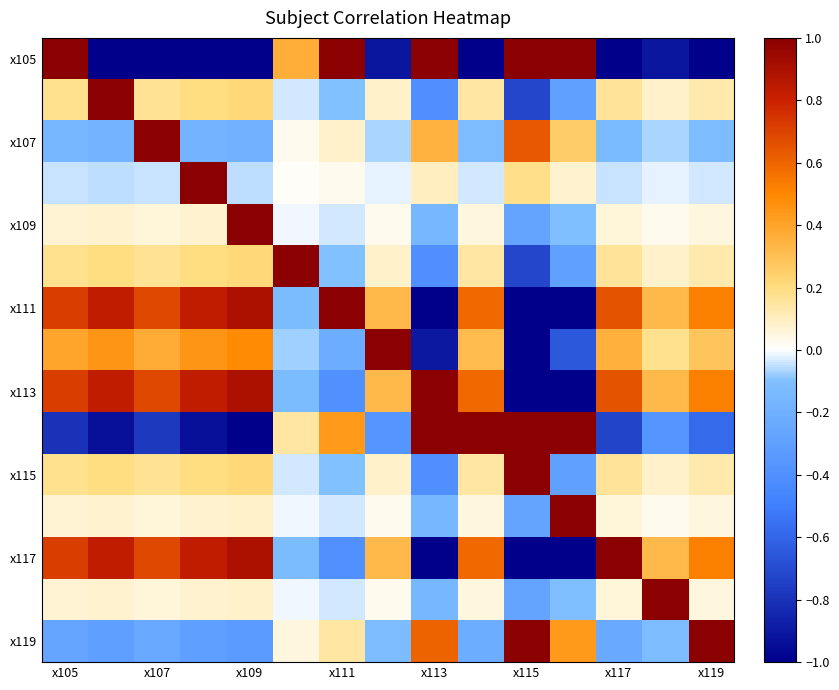

At which category is the sum across all series the highest?

x105